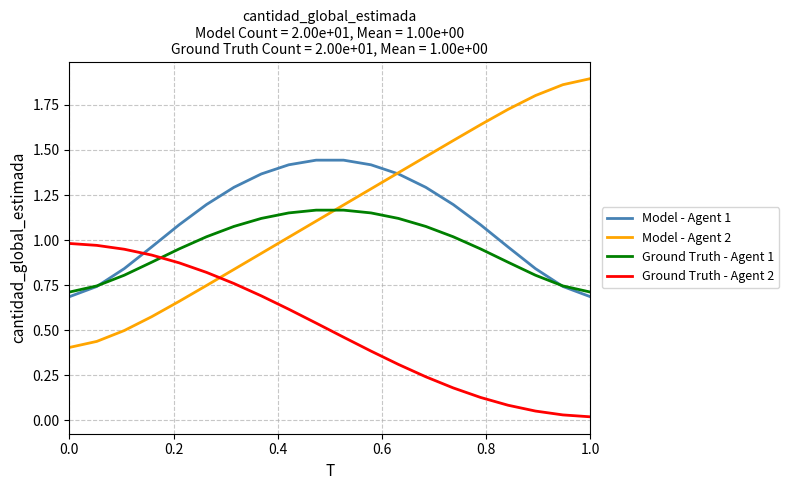

List the series in order of their peak value, highest first.

Model - Agent 2, Model - Agent 1, Ground Truth - Agent 1, Ground Truth - Agent 2